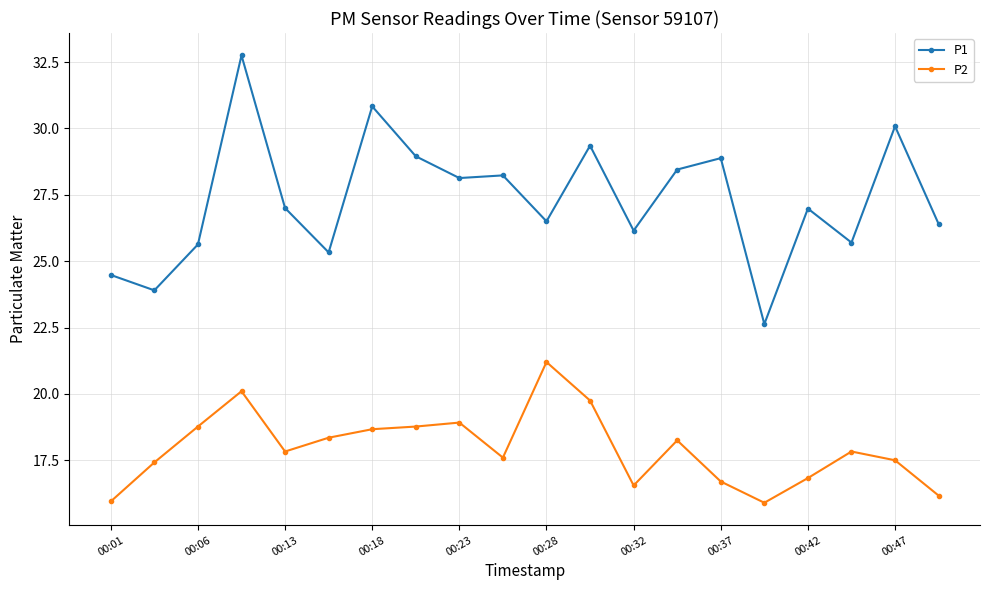

Which series has the largest range (max minus min)?

P1